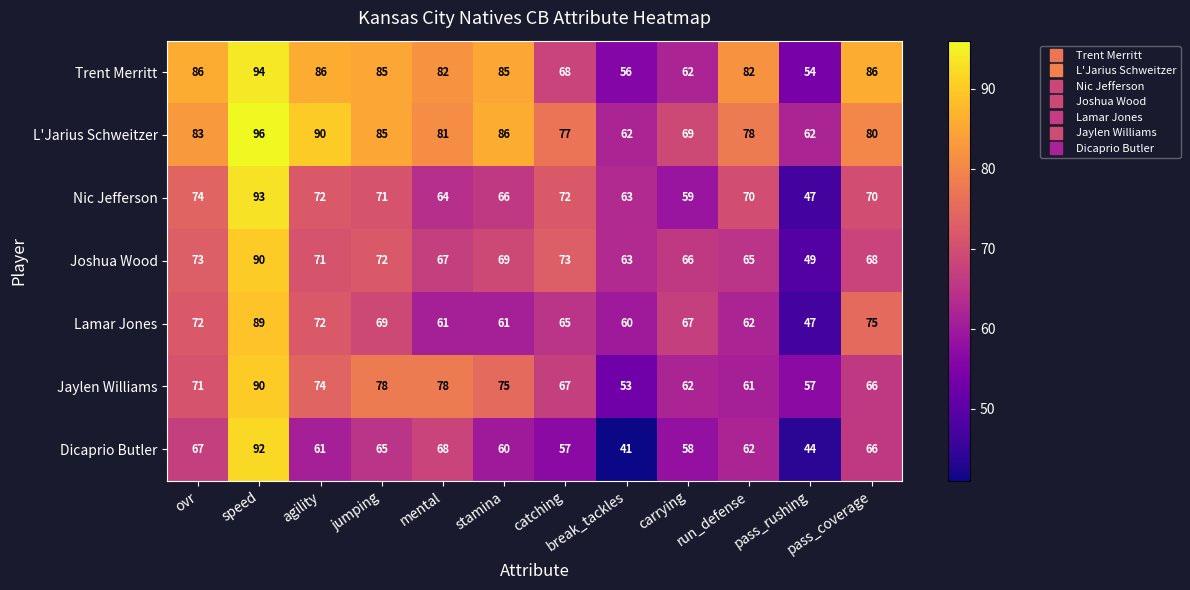

What is the sum of the Jaylen Williams values at pass_rushing and agility?

131